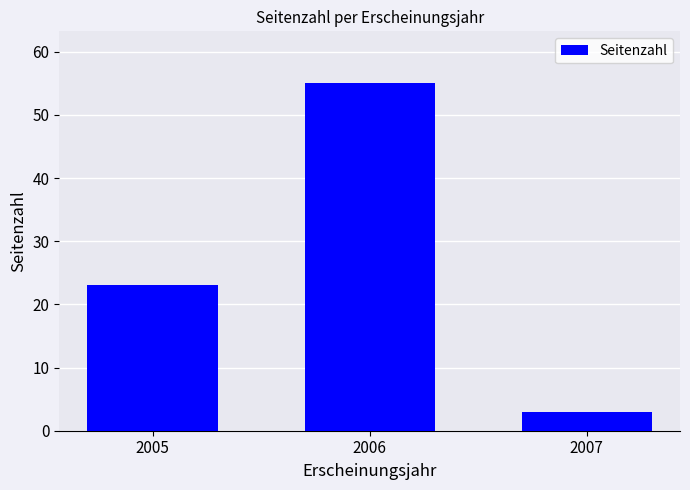

What is the value of the 1st bar from the left?

23